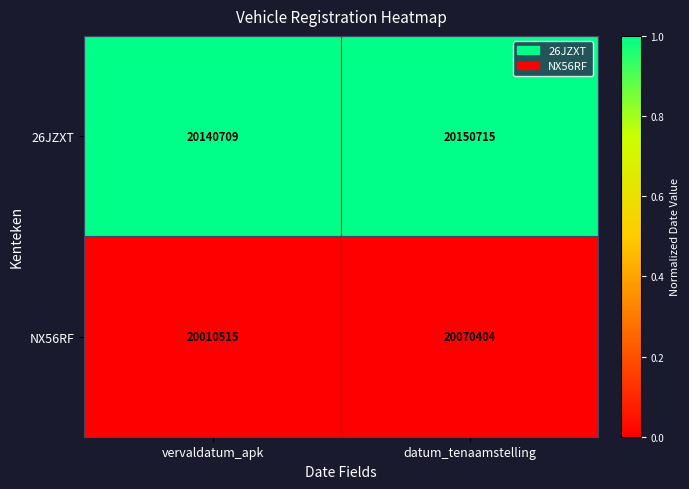

Which series has the largest range (max minus min)?

NX56RF